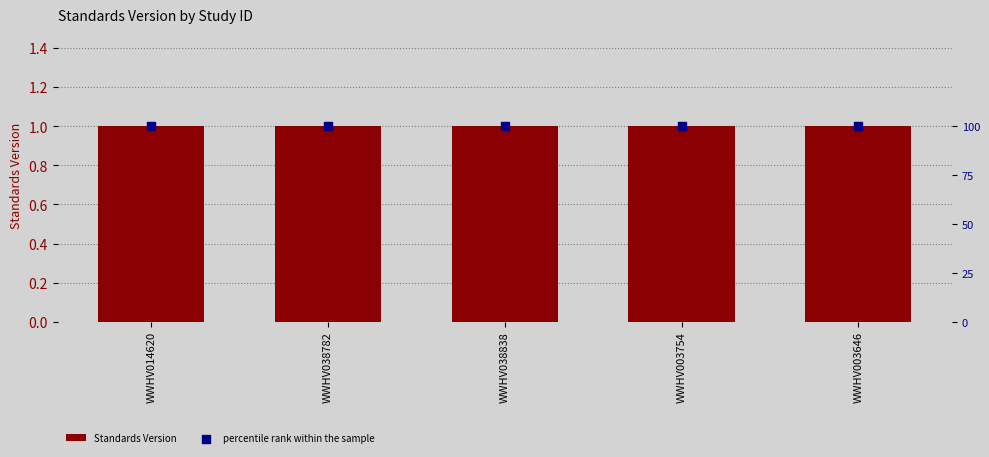

At how many categories does at least one series exceed 63?

5